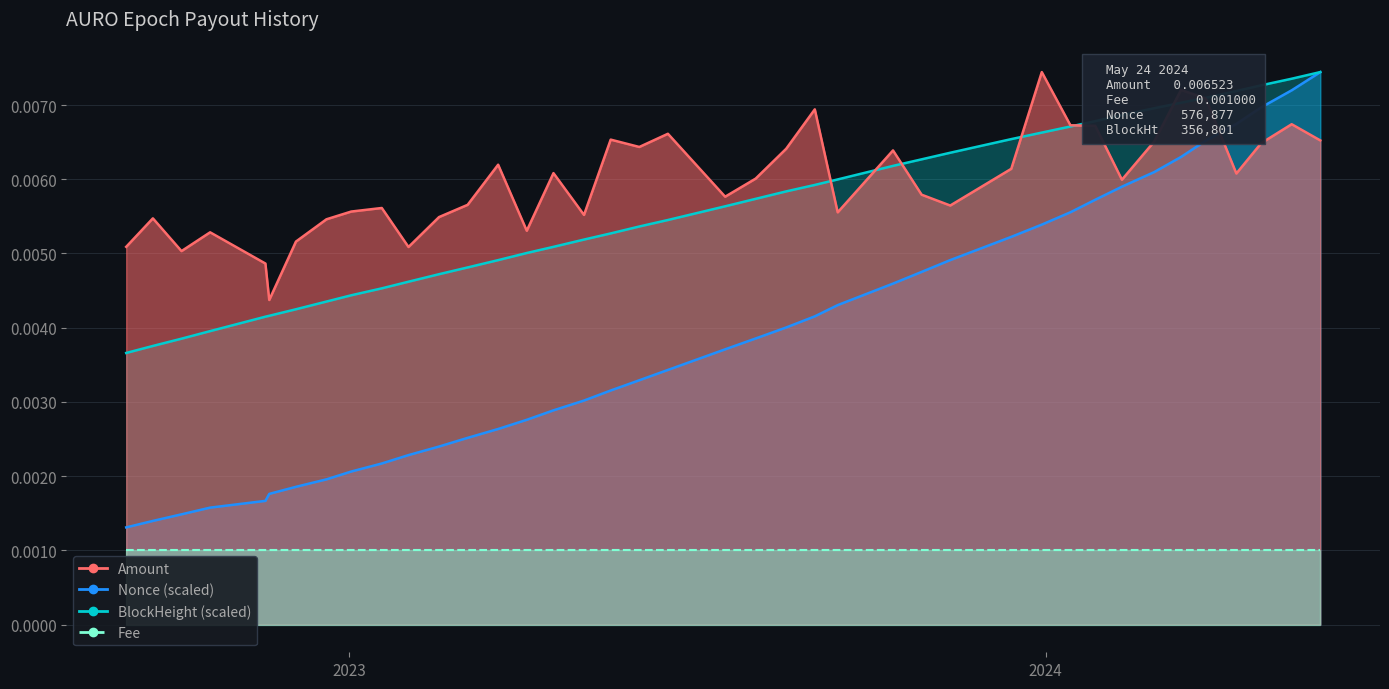

How many data points does each series have?

40